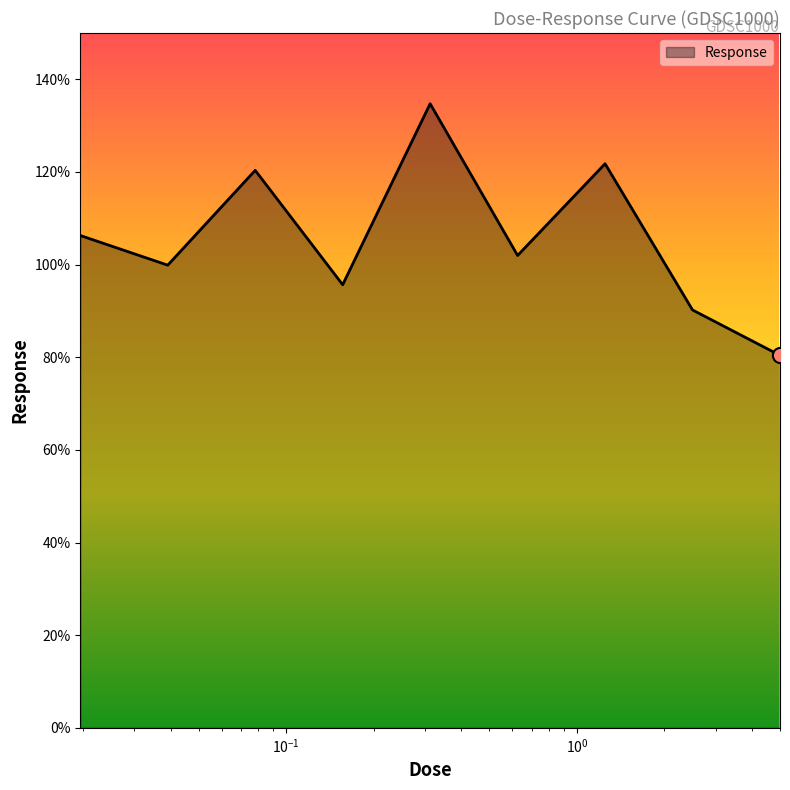

What is the smallest value displayed?

80.4